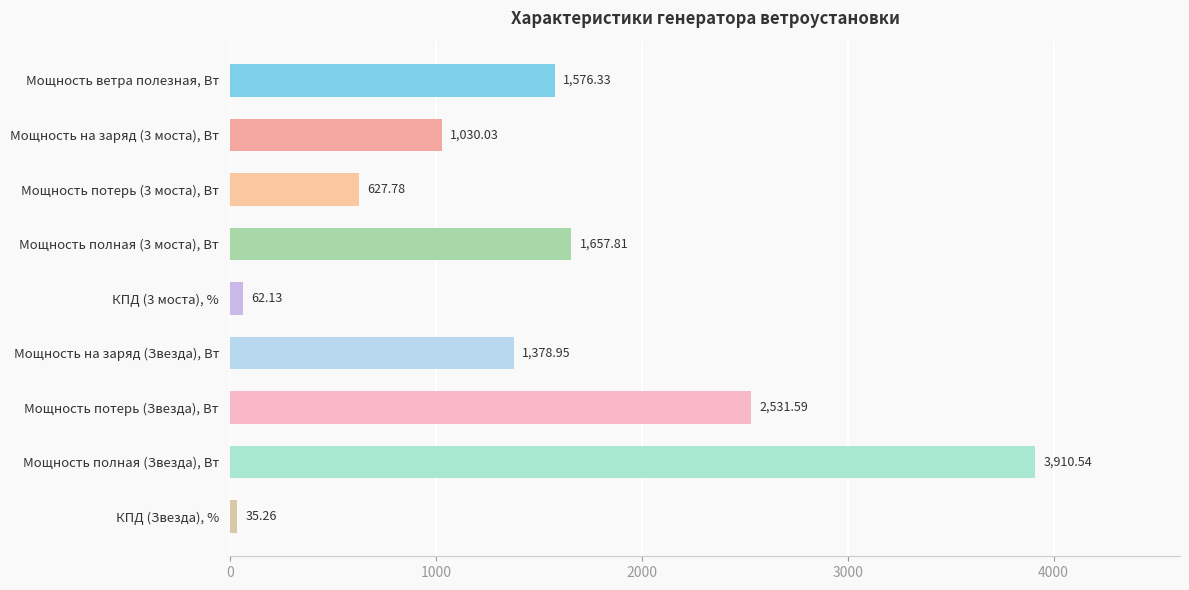

At which category does the chart reach its peak across all series?

Мощность полная (Звезда), Вт